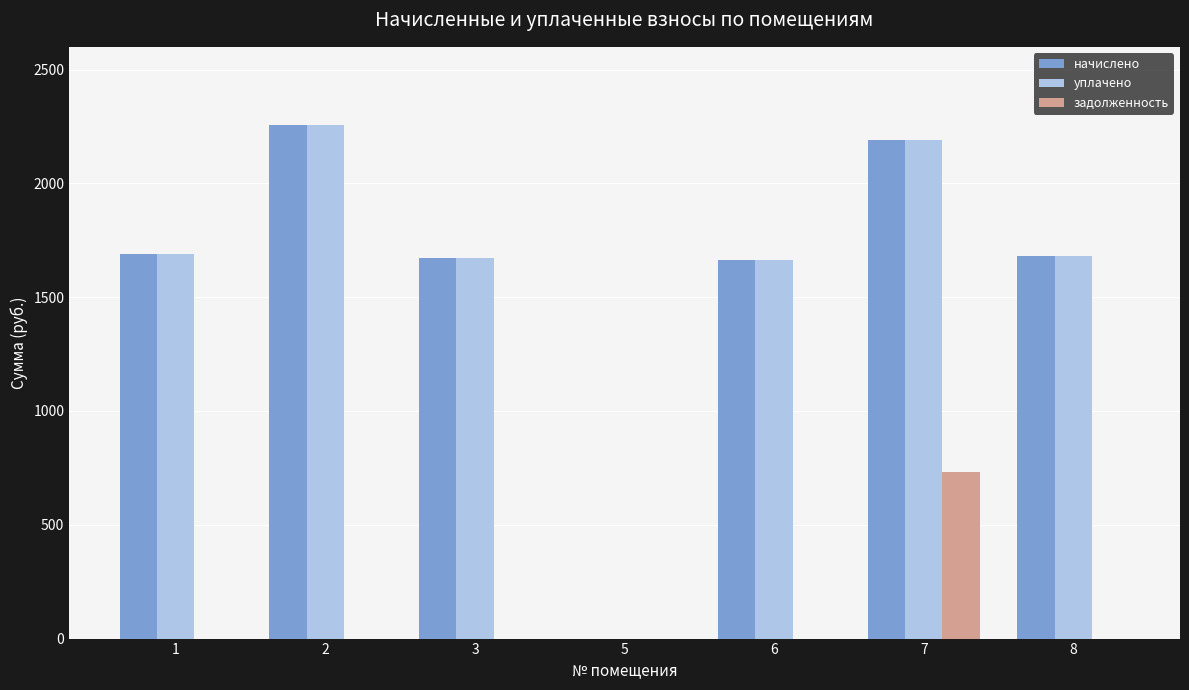

How many data points does each series have?

7